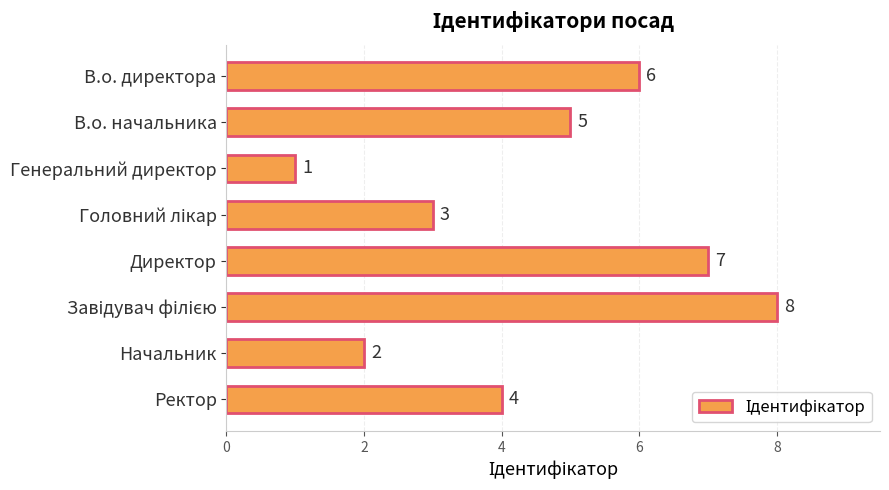

Where is the data nearest to the value 4?

Ректор